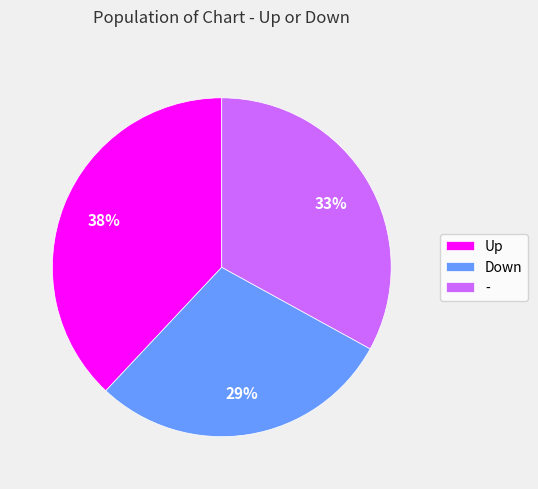

Rank the categories by value from highest to lowest.

Up, -, Down